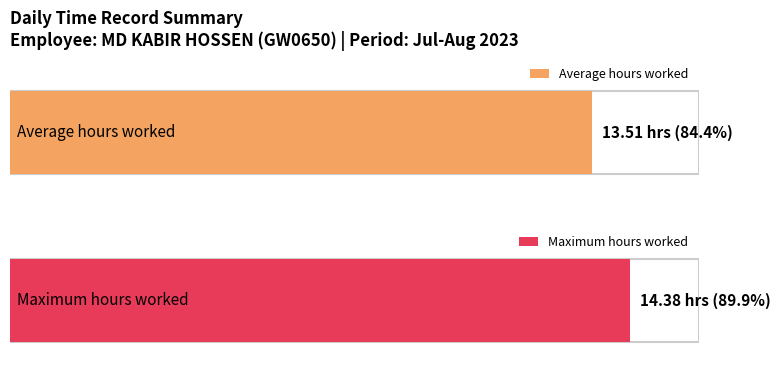

The value at 7 is 22.9. True or false?

False